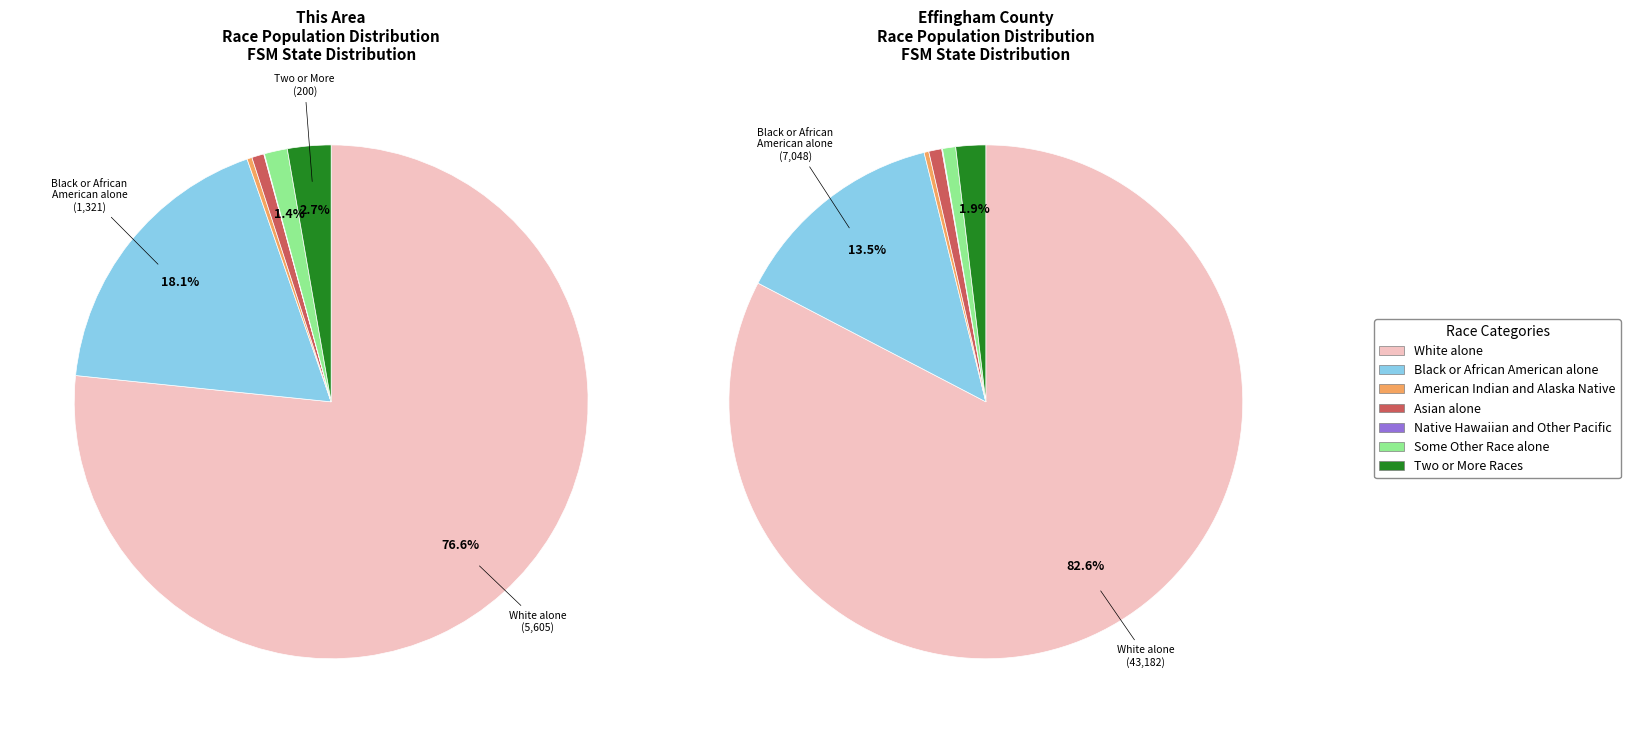

Count the number of slices in the pie.

7